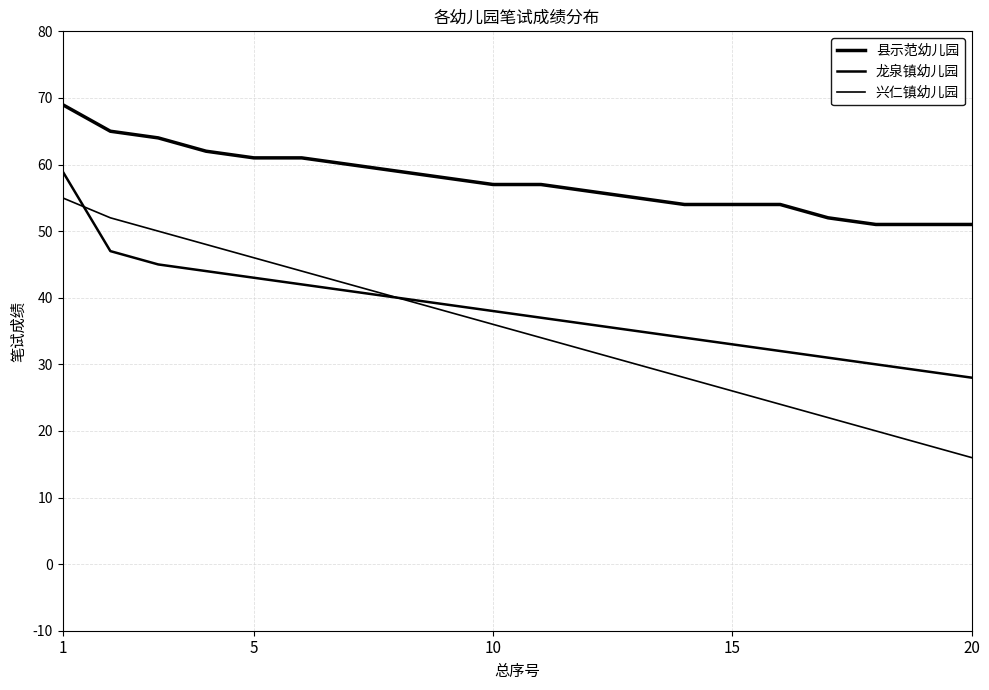

How many lines are shown in the chart?

3